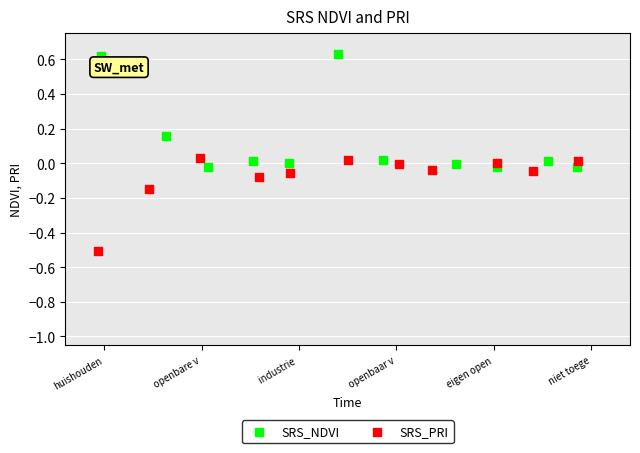

What are all the series names shown in the legend?

SRS_NDVI, SRS_PRI